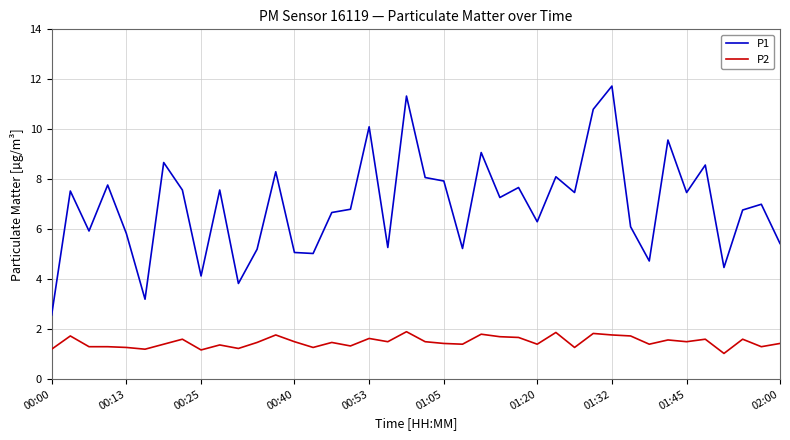

List the series in order of their overall mean, highest first.

P1, P2